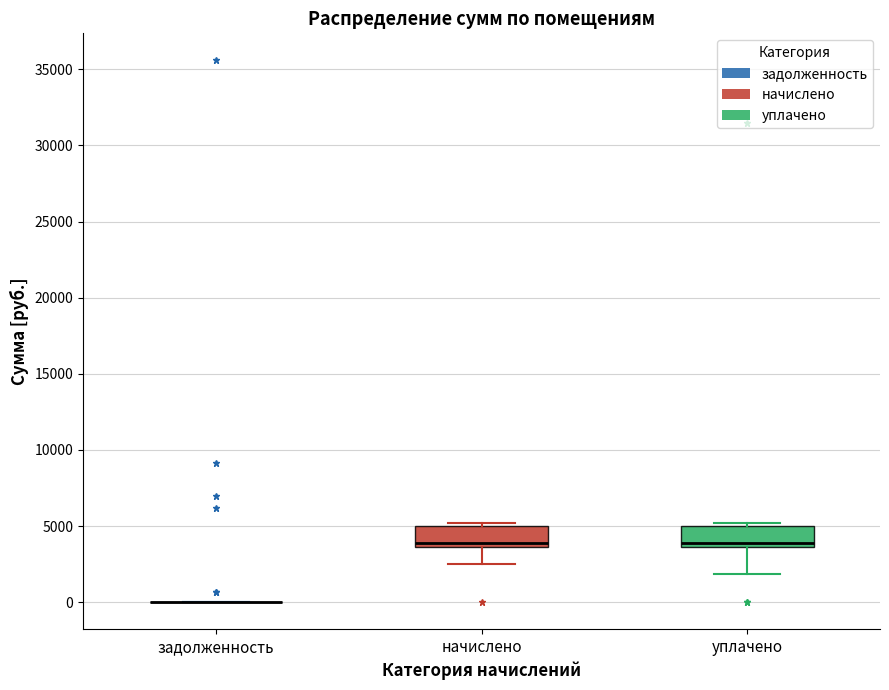

Where does the median line of the box for уплачено sit on the y-axis? The values are not printed on the chart, so give them approximately, as read against the axis.

4000